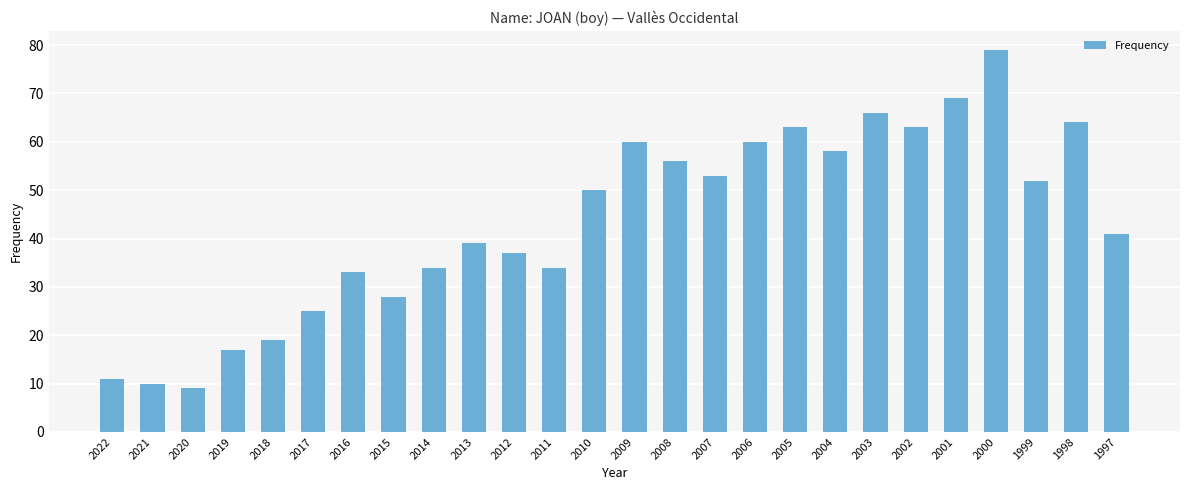

What is the ratio of the value at 2021 to the value at 2012?

0.3